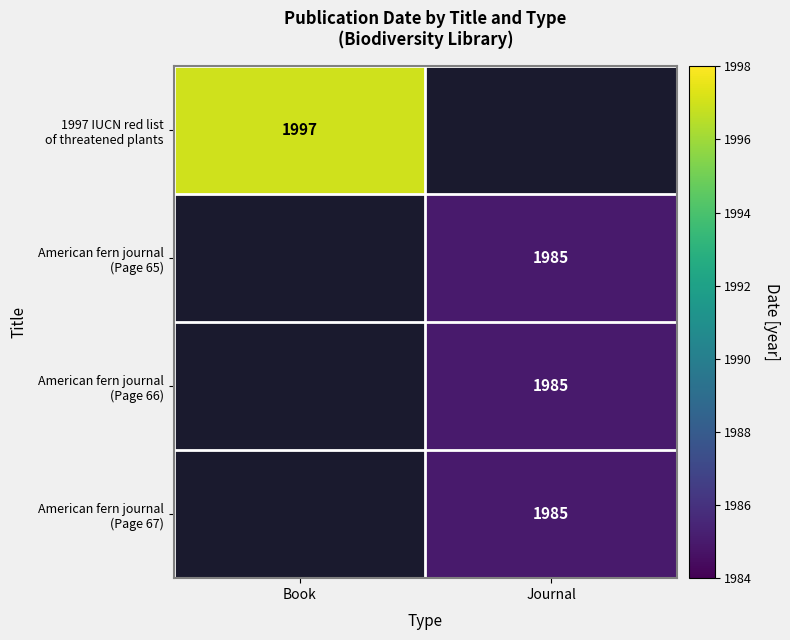

How many distinct data groups are displayed?

4